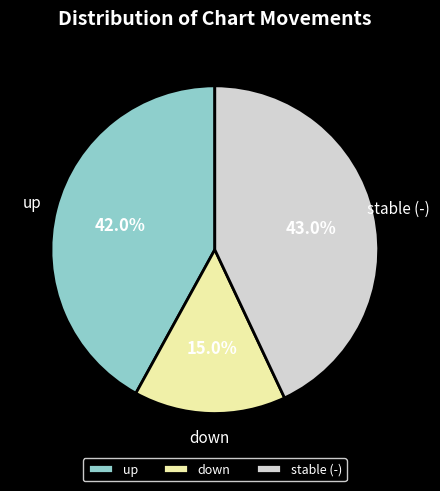

Rank the categories by value from lowest to highest.

down, up, stable (-)